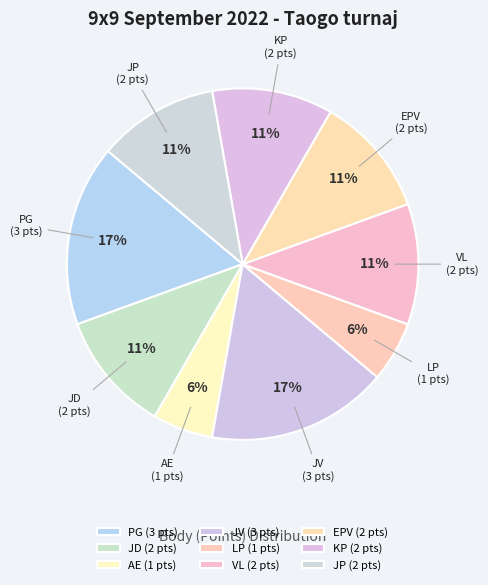

To the nearest percent, what percentage of the pie is PG?

17%